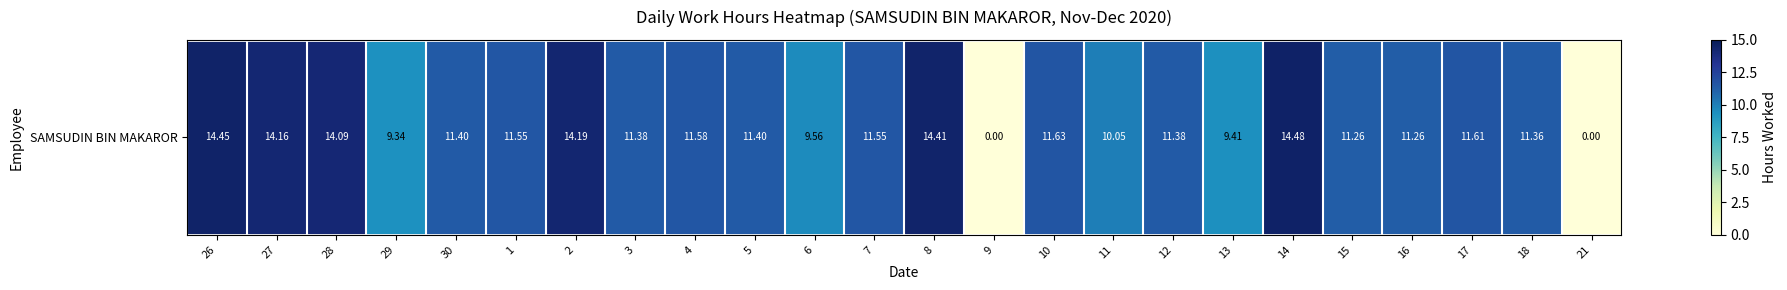

What is the maximum value shown in the chart?

14.5